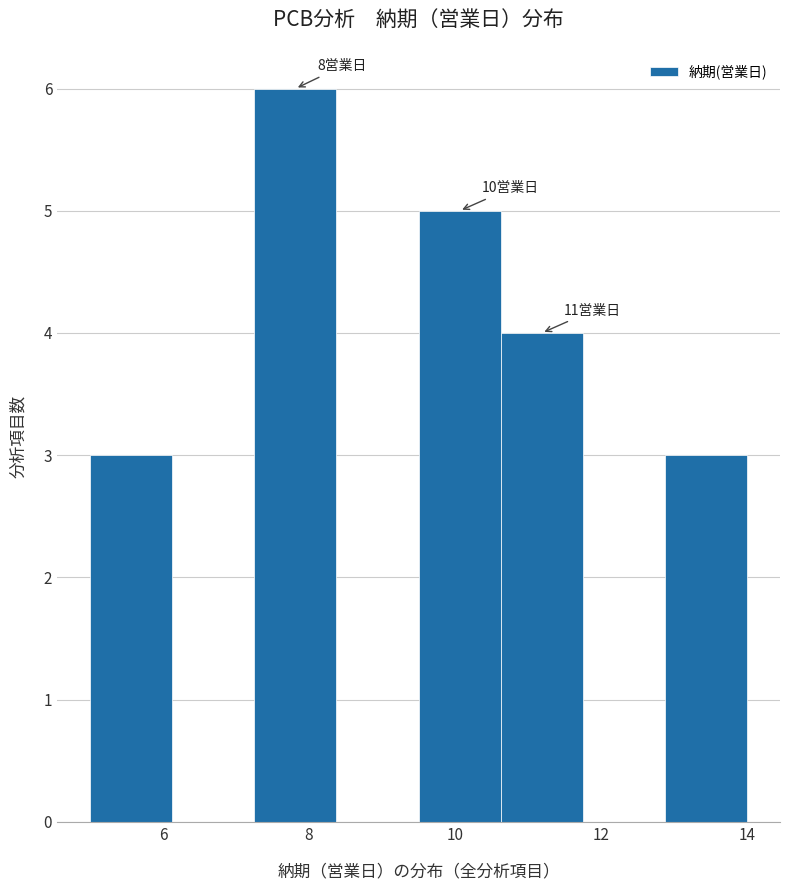

Over which range of the x-axis is the bar tallest?

7.2 to 8.4